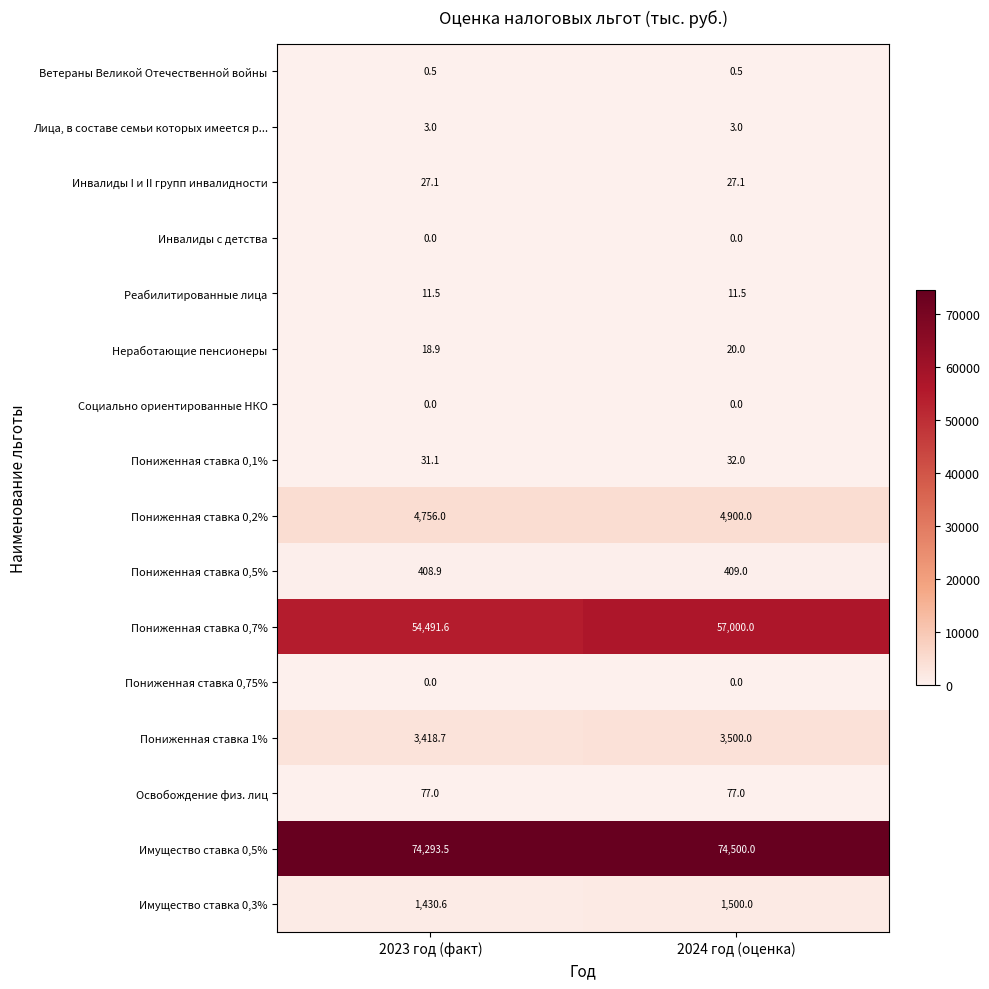

What is the sum of all Лица, в составе семьи которых имеется р... values?

6.0